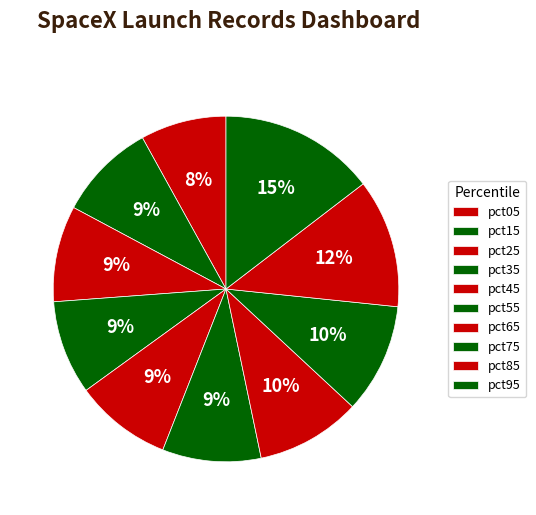

Rank the categories by value from highest to lowest.

pct95, pct85, pct75, pct65, pct55, pct15, pct45, pct25, pct35, pct05